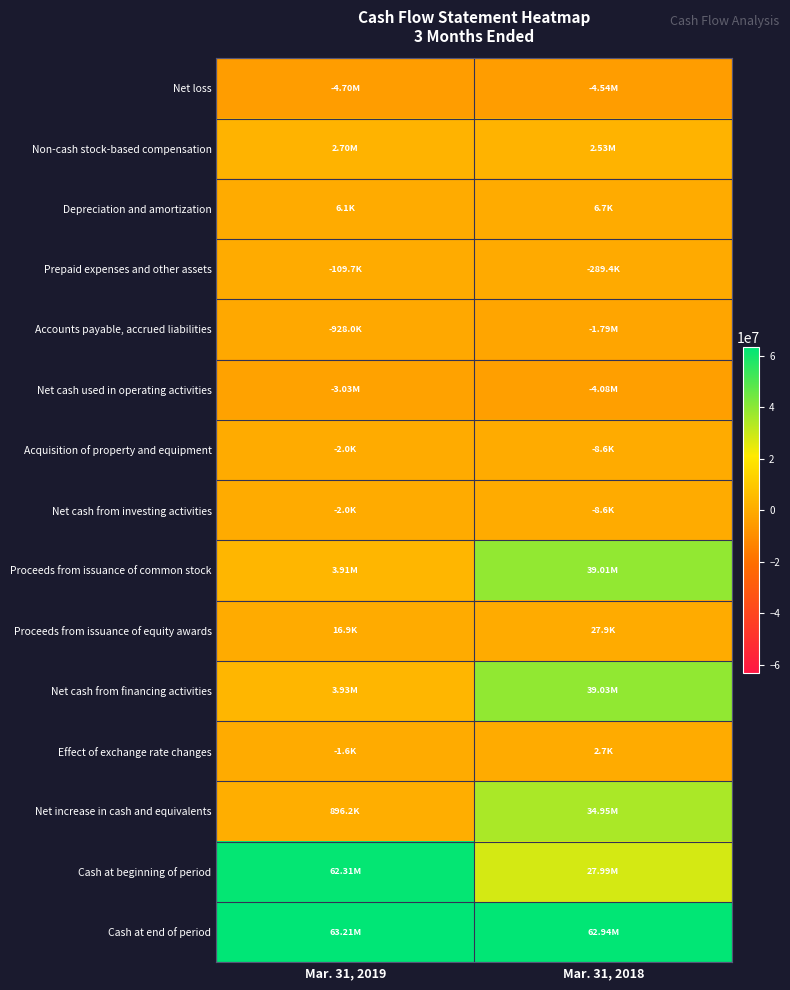

Which series has the largest total across all categories?

Cash at end of period